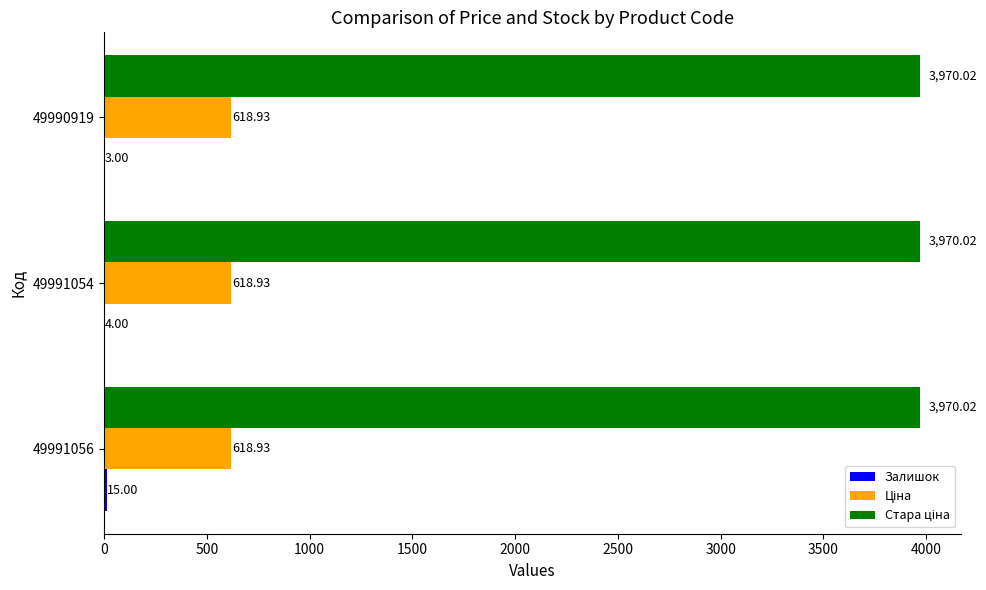

At which category is the sum across all series the highest?

49991056